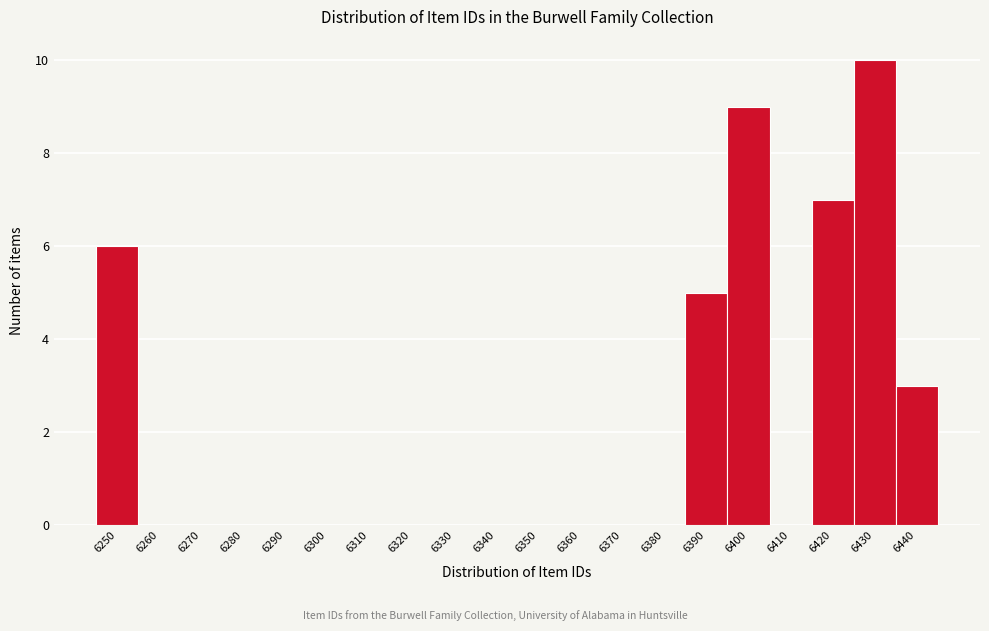

Reading left to right, extract all data points from this chart.

6250=6	6260=0	6270=0	6280=0	6290=0	6300=0	6310=0	6320=0	6330=0	6340=0	6350=0	6360=0	6370=0	6380=0	6390=5	6400=9	6410=0	6420=7	6430=10	6440=3